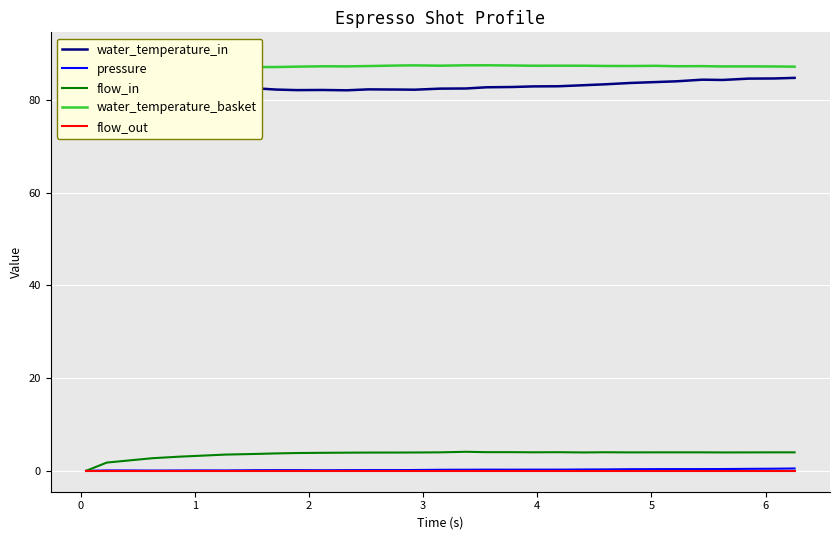

What is the maximum value for flow_in?

4.1